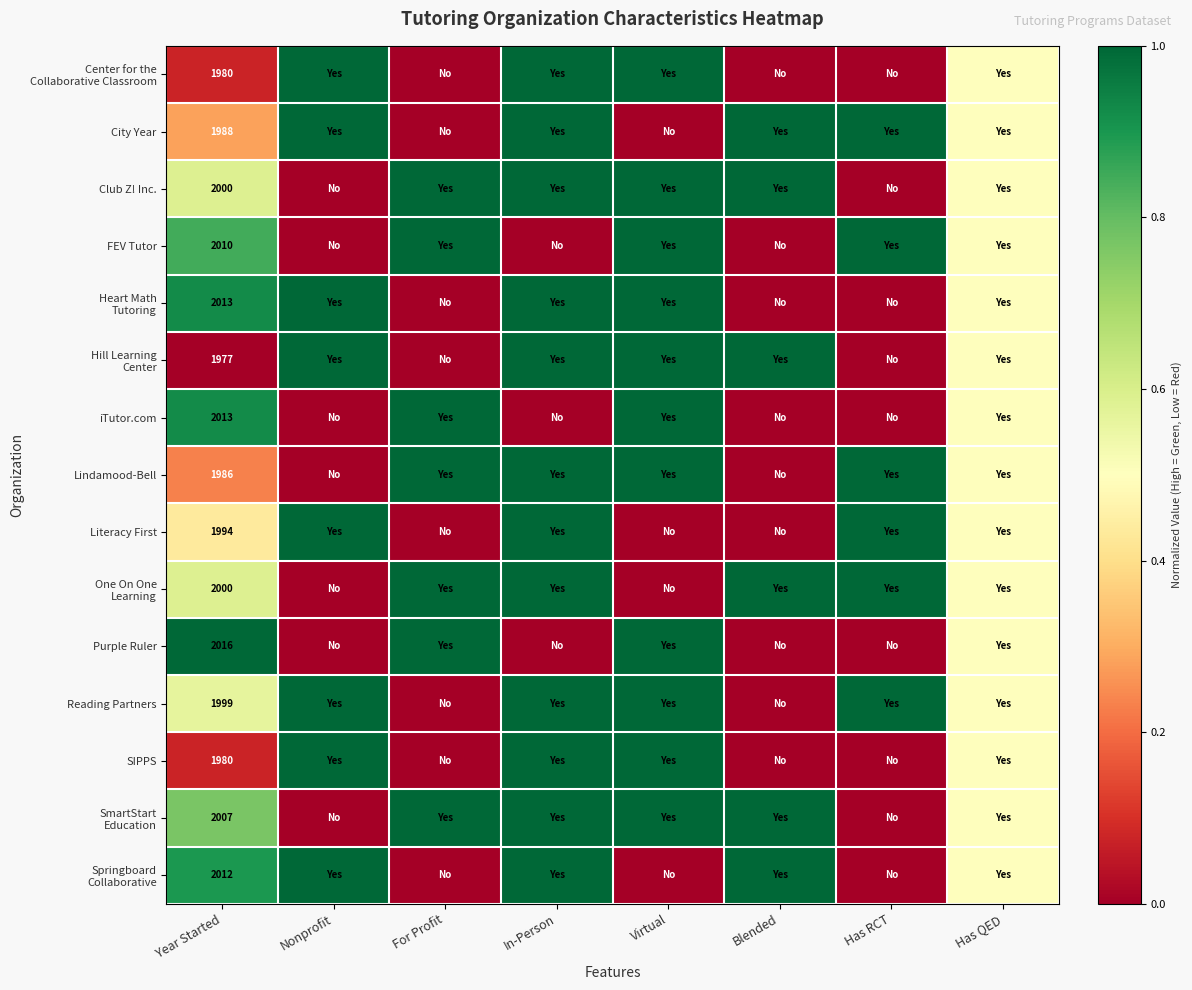

Which category has the highest value in the Club Z! Inc. series?

For Profit